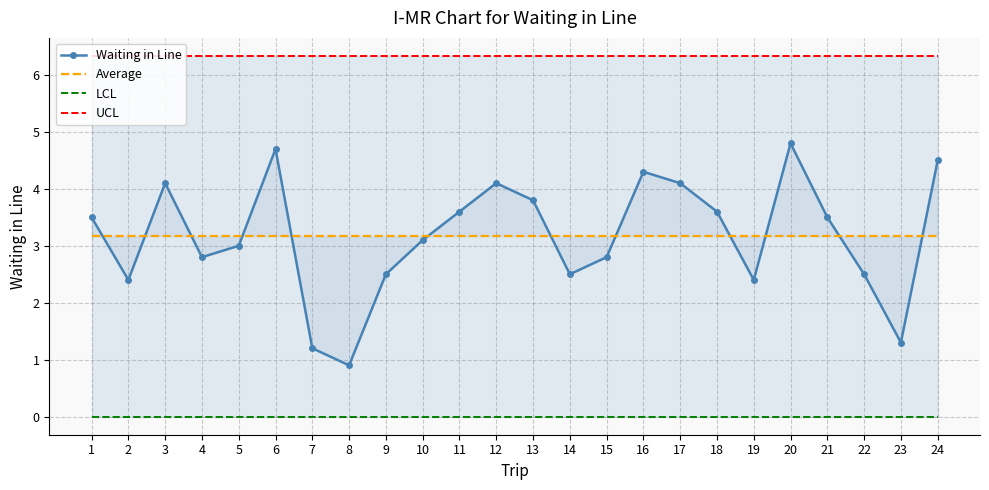

How many lines are shown in the chart?

4